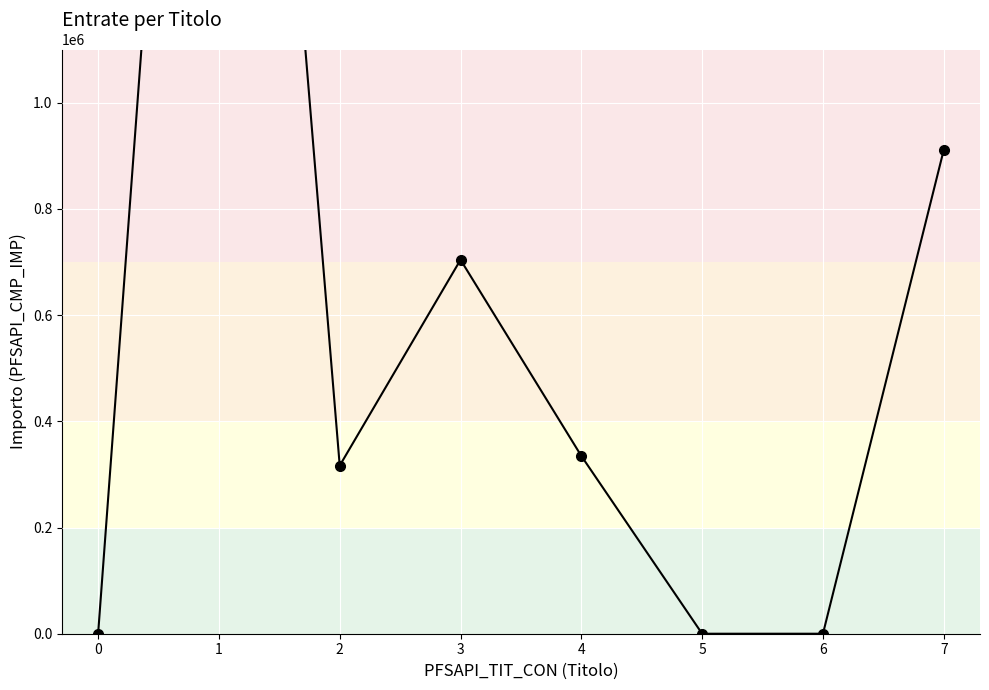

How many interior local peaks (higher than both neighbors) does the data have?

2